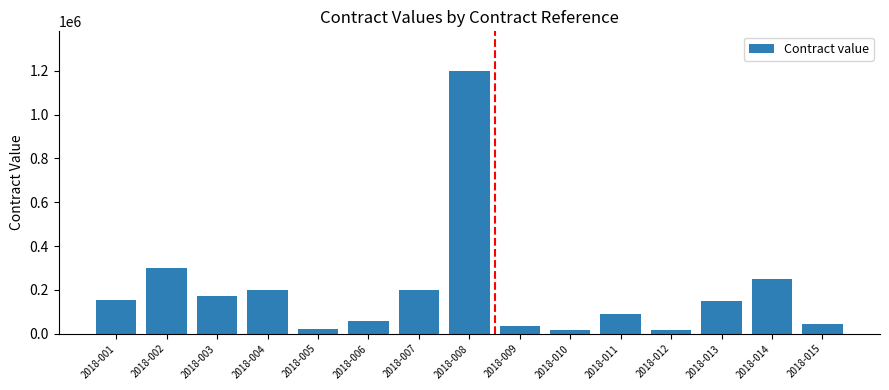

Approximately how many times larger is the value at 2018-004 compared to 2018-008?

0.2